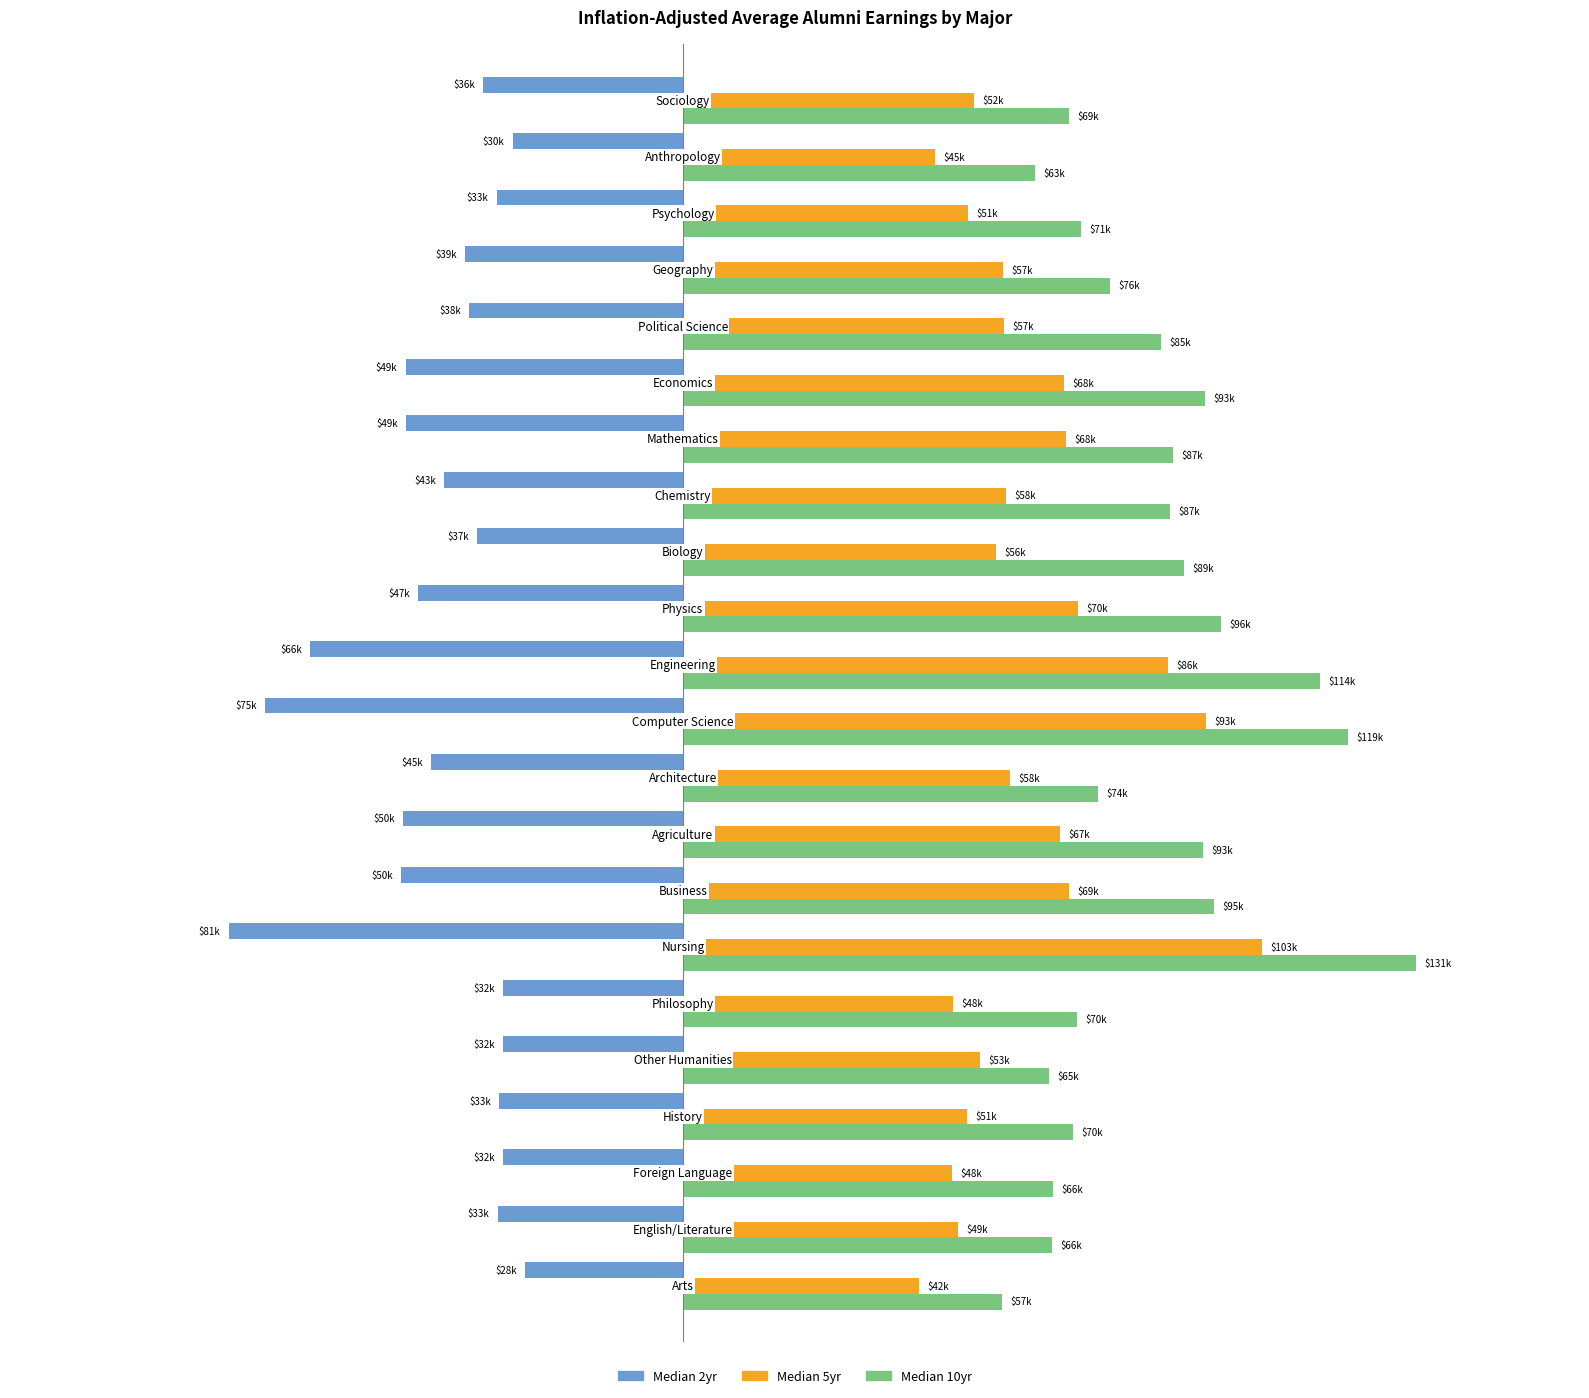

What are all the series names shown in the legend?

Median 2yr, Median 5yr, Median 10yr